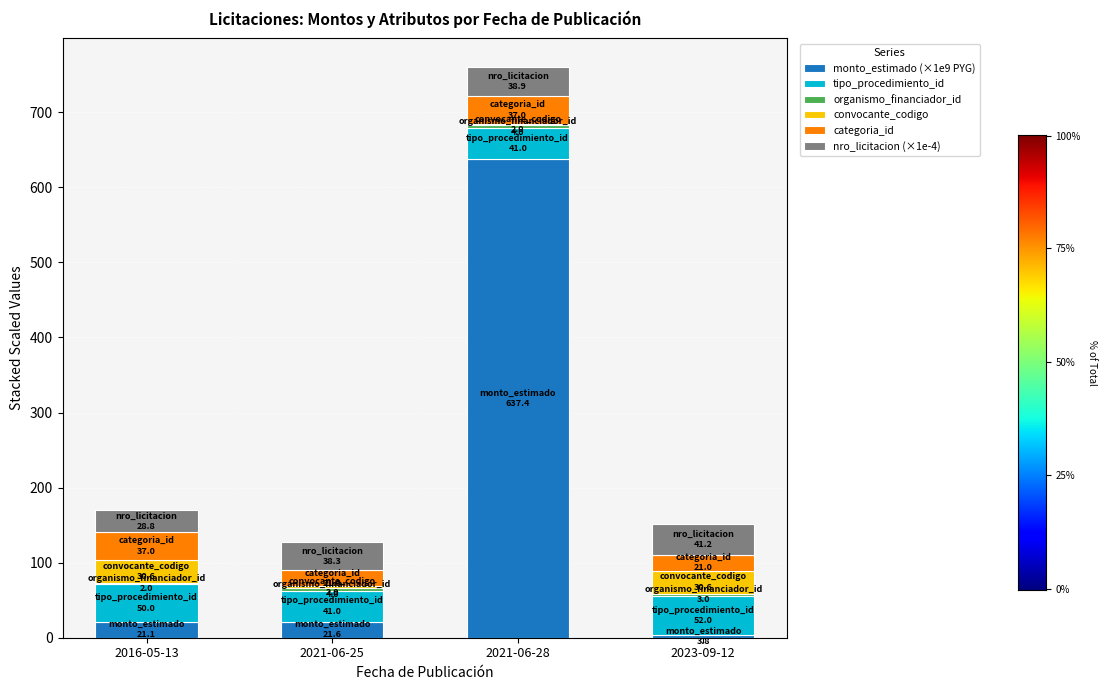

At which category is the sum across all series the highest?

2021-06-28